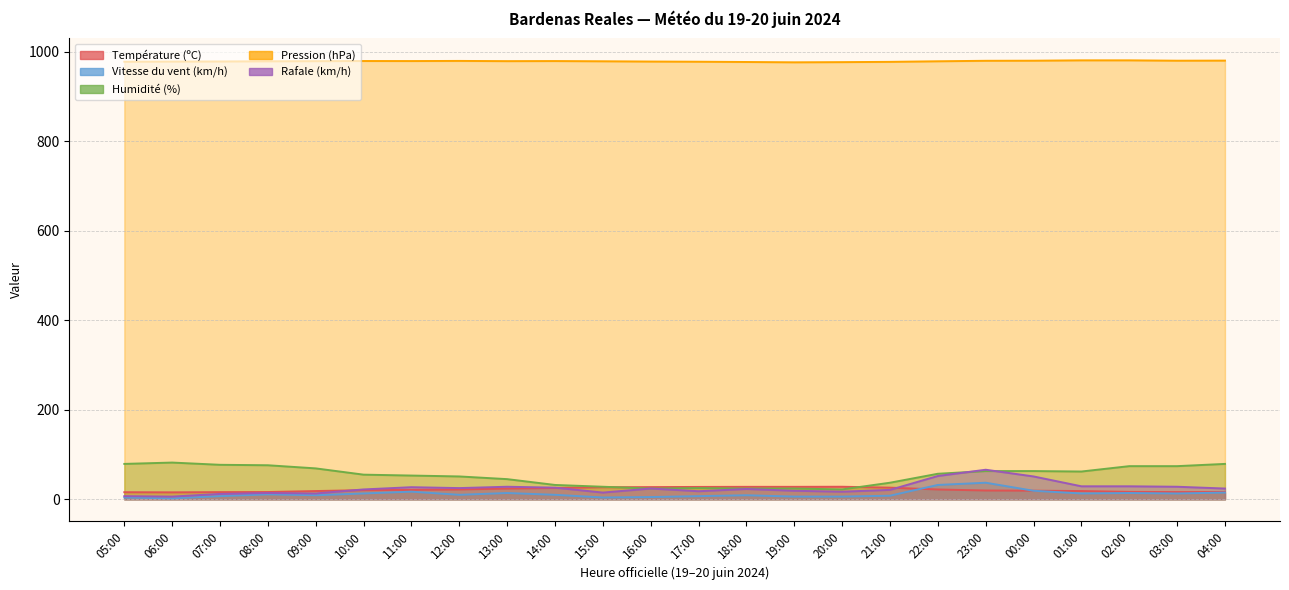

Reading left to right, extract all data points from this chart.

Température (ºC): 05:00=15.8	06:00=15.5	07:00=16.0	08:00=16.2	09:00=18.4	10:00=20.4	11:00=21.0	12:00=22.0	13:00=24.0	14:00=25.3	15:00=26.9	16:00=27.2	17:00=27.6	18:00=27.8	19:00=27.8	20:00=28.0	21:00=26.0	22:00=21.9	23:00=19.6	00:00=19.2	01:00=18.4	02:00=16.5	03:00=16.1	04:00=16.3
Vitesse du vent (km/h): 05:00=4.0	06:00=2.0	07:00=7.0	08:00=11.0	09:00=9.0	10:00=13.0	11:00=17.0	12:00=10.0	13:00=14.0	14:00=10.0	15:00=4.0	16:00=5.0	17:00=7.0	18:00=9.0	19:00=6.0	20:00=6.0	21:00=8.0	22:00=32.0	23:00=37.0	00:00=19.0	01:00=13.0	02:00=14.0	03:00=13.0	04:00=15.0
Humidité (%): 05:00=79.0	06:00=82.0	07:00=77.0	08:00=76.0	09:00=69.0	10:00=55.0	11:00=53.0	12:00=51.0	13:00=45.0	14:00=32.0	15:00=28.0	16:00=24.0	17:00=25.0	18:00=24.0	19:00=24.0	20:00=22.0	21:00=37.0	22:00=57.0	23:00=63.0	00:00=63.0	01:00=62.0	02:00=74.0	03:00=74.0	04:00=79.0
Pression (hPa): 05:00=977.2	06:00=977.6	07:00=977.8	08:00=978.2	09:00=978.5	10:00=978.8	11:00=978.7	12:00=979.0	13:00=978.5	14:00=978.7	15:00=978.2	16:00=977.6	17:00=977.2	18:00=976.6	19:00=975.9	20:00=976.3	21:00=976.9	22:00=978.2	23:00=979.3	00:00=979.5	01:00=980.3	02:00=980.3	03:00=979.5	04:00=979.7
Rafale (km/h): 05:00=7.0	06:00=6.0	07:00=12.0	08:00=14.0	09:00=13.0	10:00=22.0	11:00=27.0	12:00=25.0	13:00=28.0	14:00=26.0	15:00=15.0	16:00=24.0	17:00=18.0	18:00=23.0	19:00=19.0	20:00=17.0	21:00=21.0	22:00=52.0	23:00=66.0	00:00=51.0	01:00=29.0	02:00=29.0	03:00=28.0	04:00=24.0